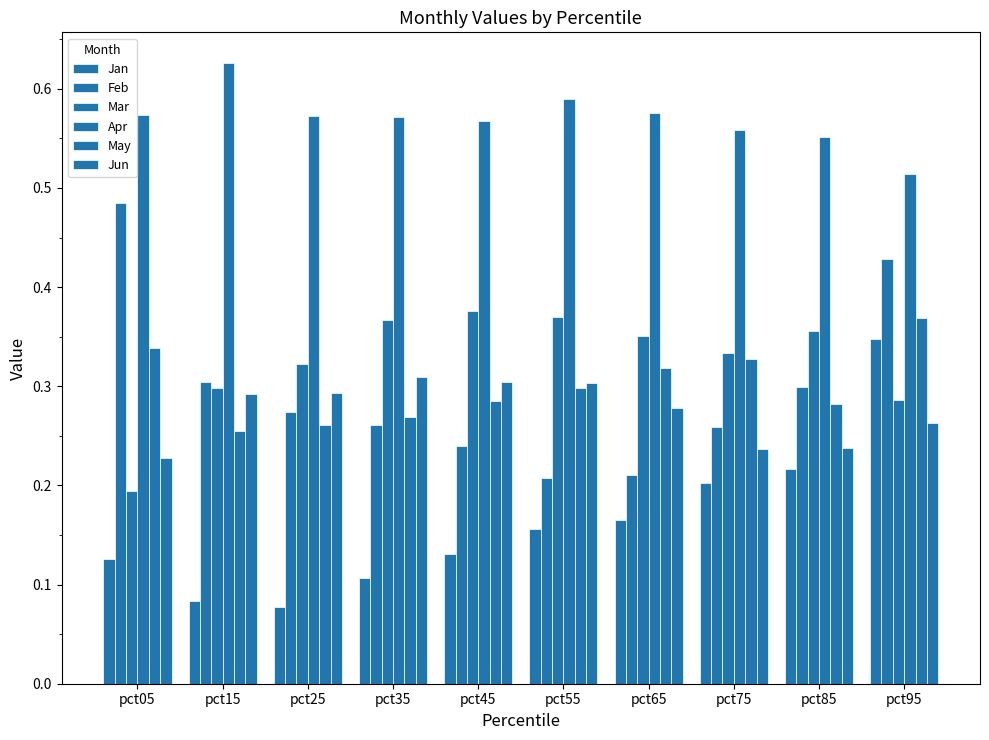

Rank the categories by Mar value from lowest to highest.

pct05, pct95, pct15, pct25, pct75, pct65, pct85, pct35, pct55, pct45